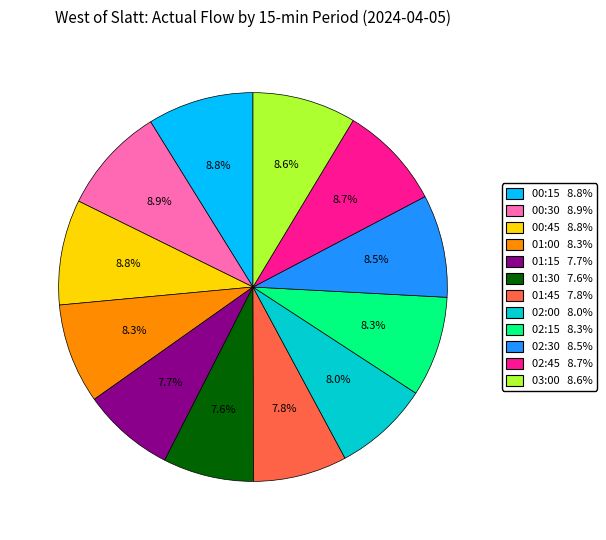

To the nearest percent, what percentage of the pie is 02:15?

8%